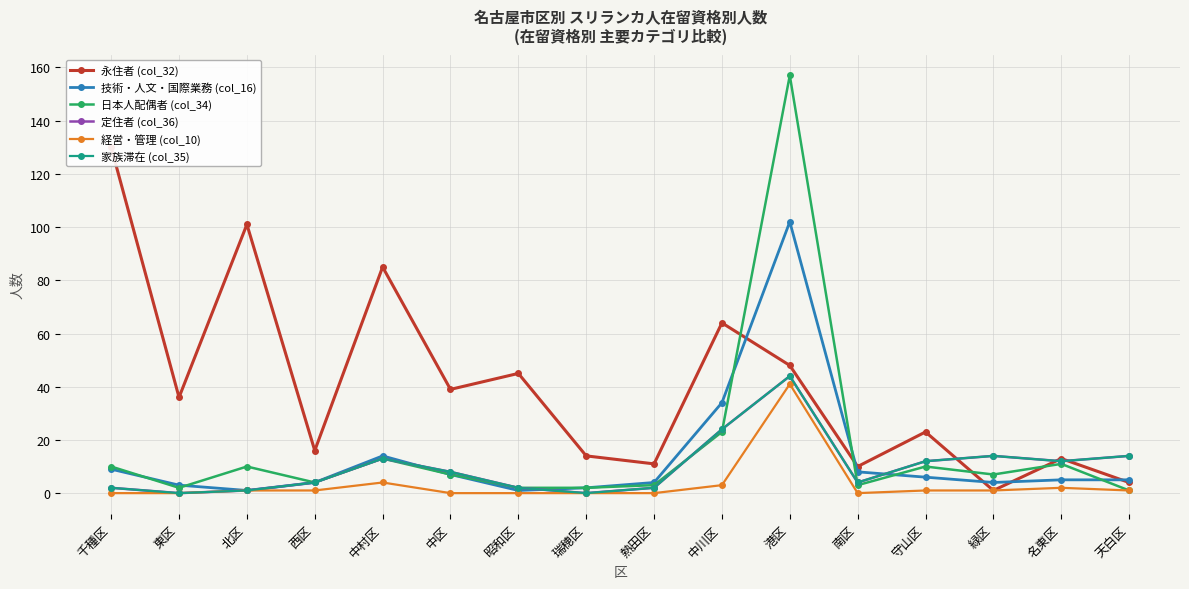

True or false: 家族滞在 (col_35) and 定住者 (col_36) intersect in this chart.

False